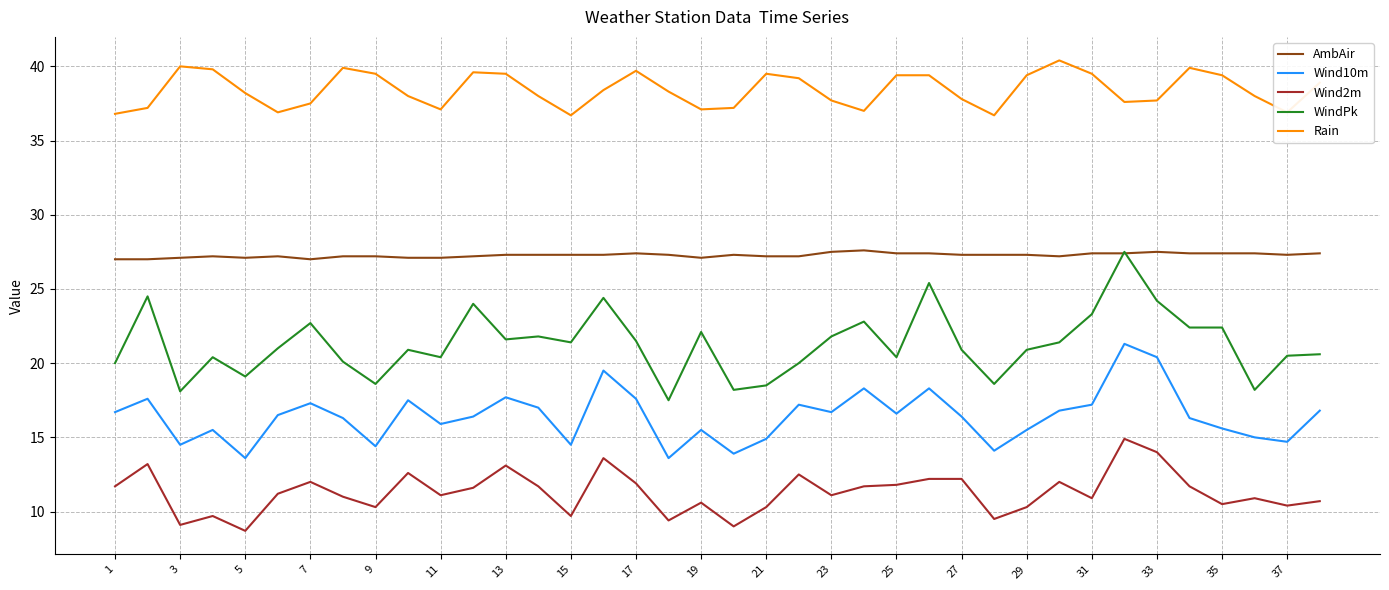

What is the lowest value of the WindPk series?

17.5